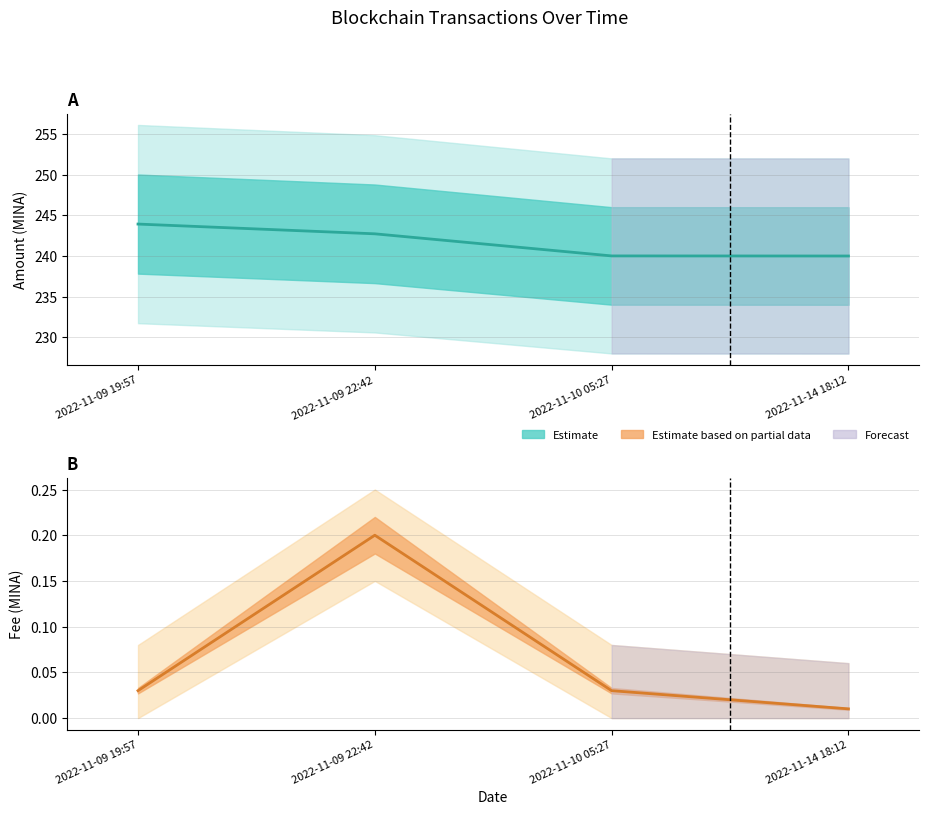

How many values in the Amount series exceed 242?

2